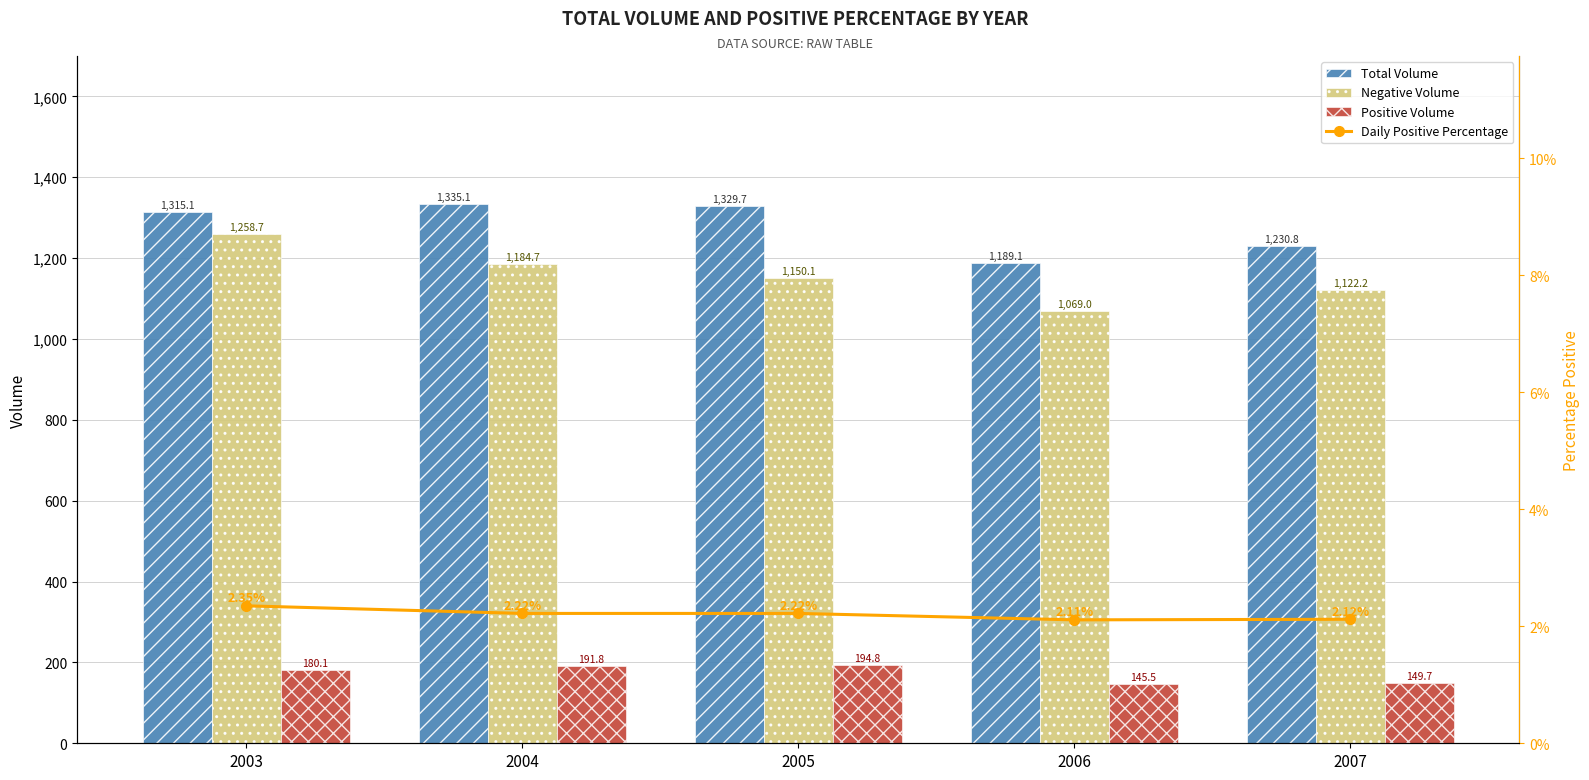

Reading left to right, list all the values displayed in this chart.

Total Volume: 2003=1315.1	2004=1335.1	2005=1329.7	2006=1189.1	2007=1230.8
Negative Volume: 2003=1258.7	2004=1184.7	2005=1150.1	2006=1069.0	2007=1122.2
Positive Volume: 2003=180.1	2004=191.8	2005=194.8	2006=145.5	2007=149.7
Daily Positive Percentage: 2003=2.4	2004=2.2	2005=2.2	2006=2.1	2007=2.1